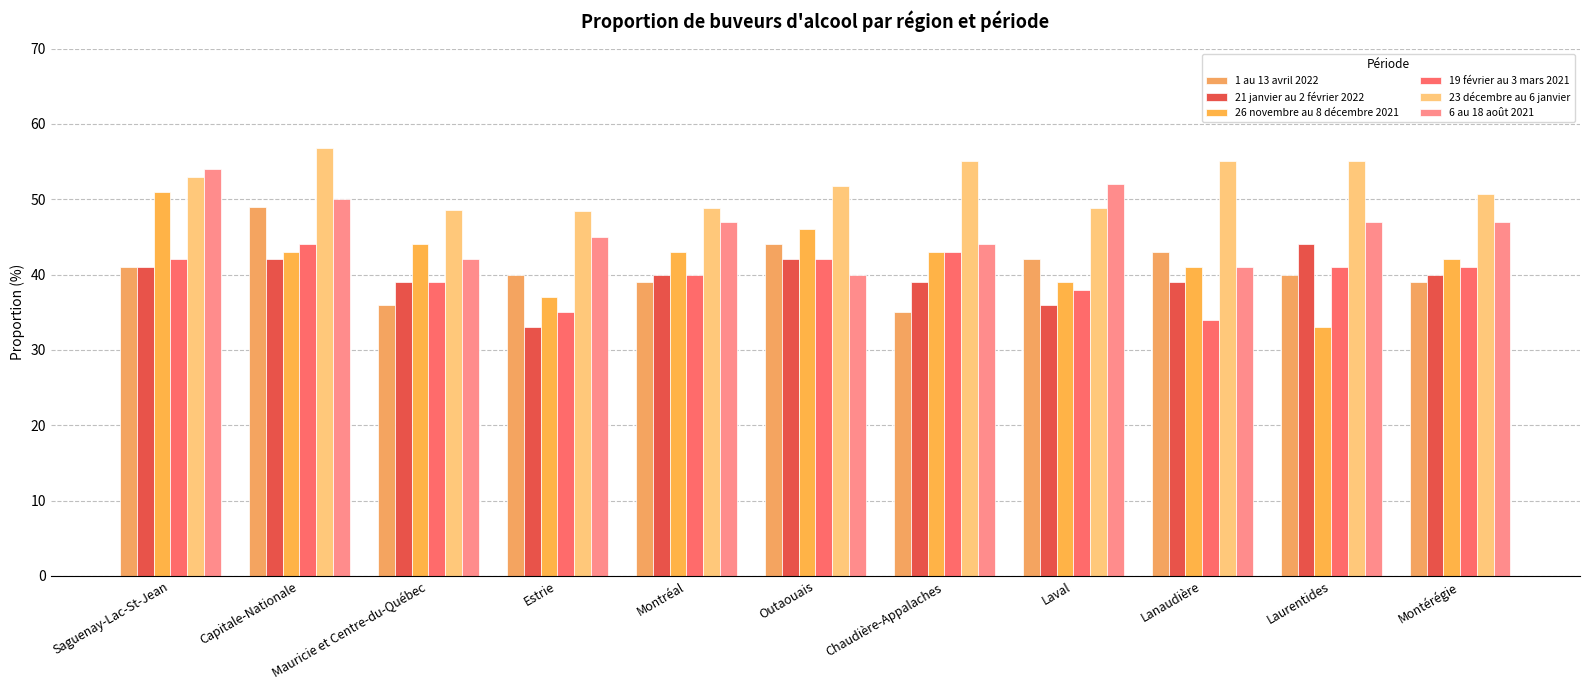

What is the difference between the highest and lowest values at Outaouais?

11.7